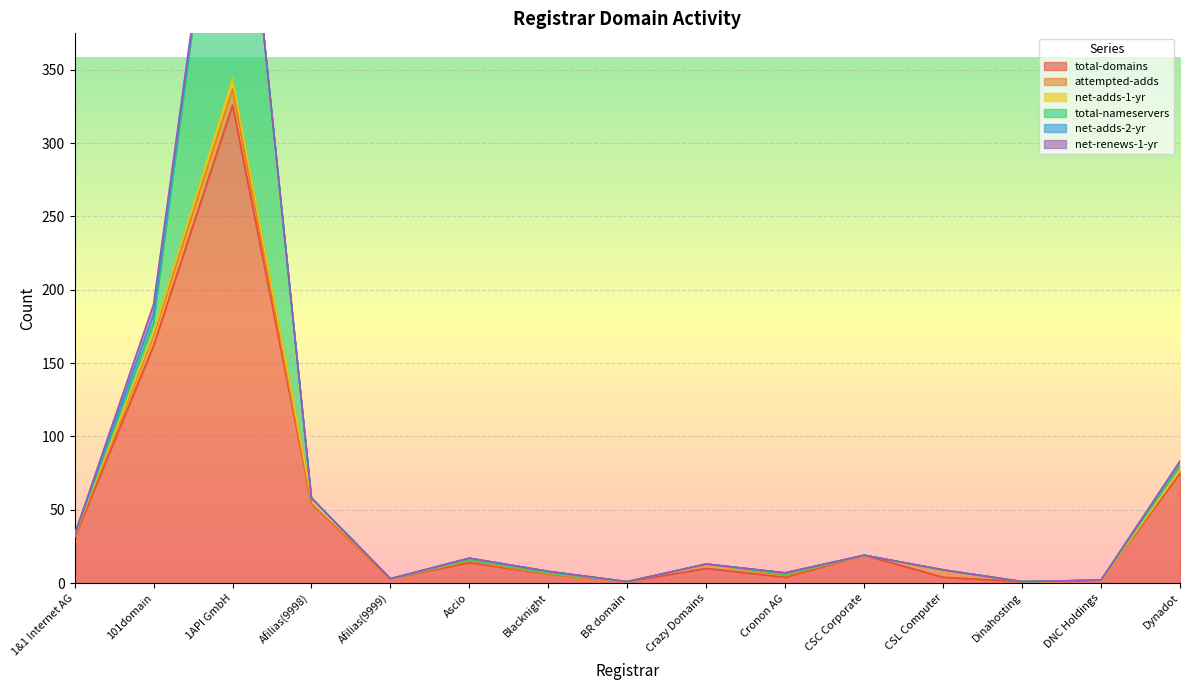

What is the label of the 11th point from the right?

Afilias(9999)